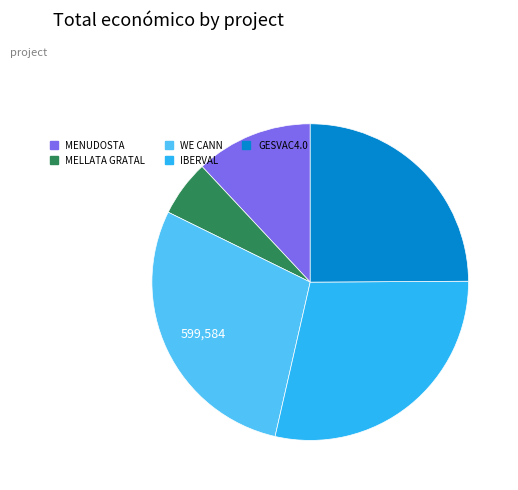

Which slice is the smallest?

MELLATA GRATAL